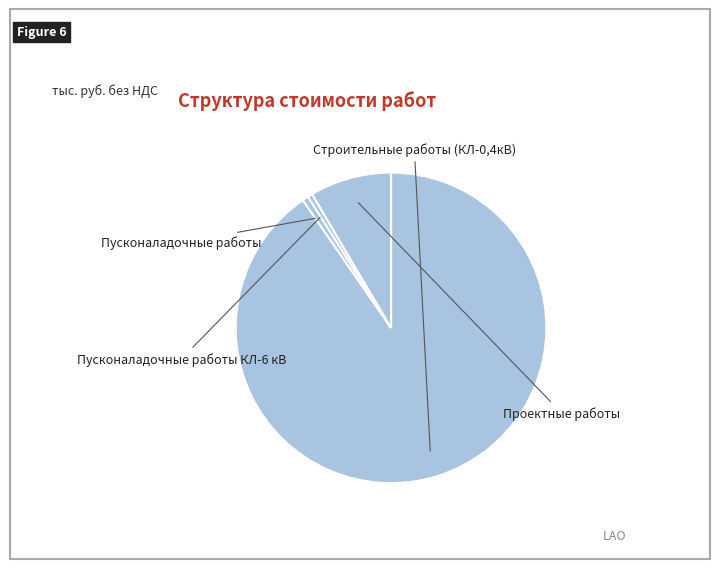

Approximately how many times larger is the value at Пусконаладочные работы compared to Пусконаладочные работы КЛ-6 кВ?

1.3